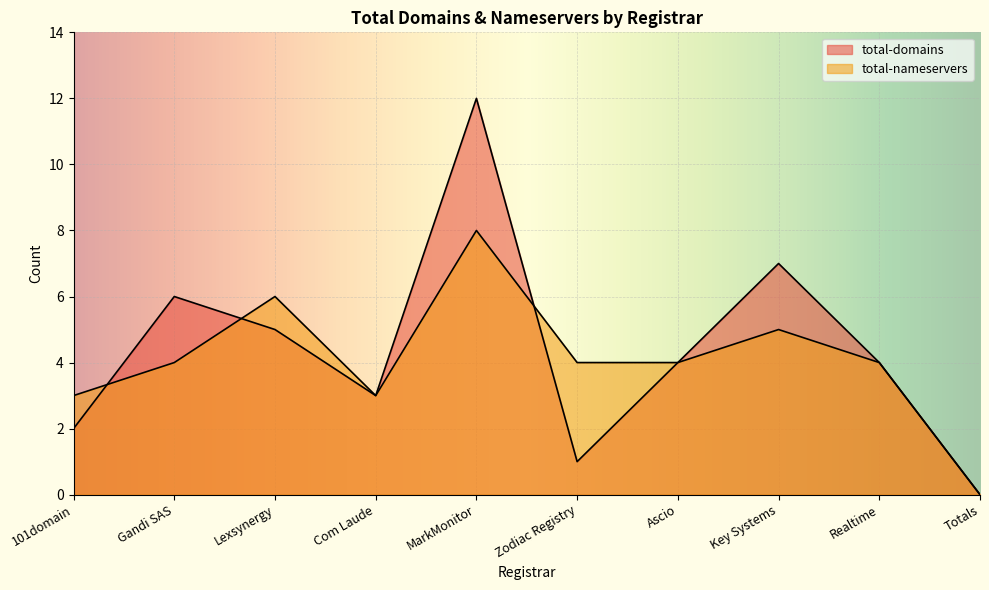

True or false: total-domains and total-nameservers intersect in this chart.

True